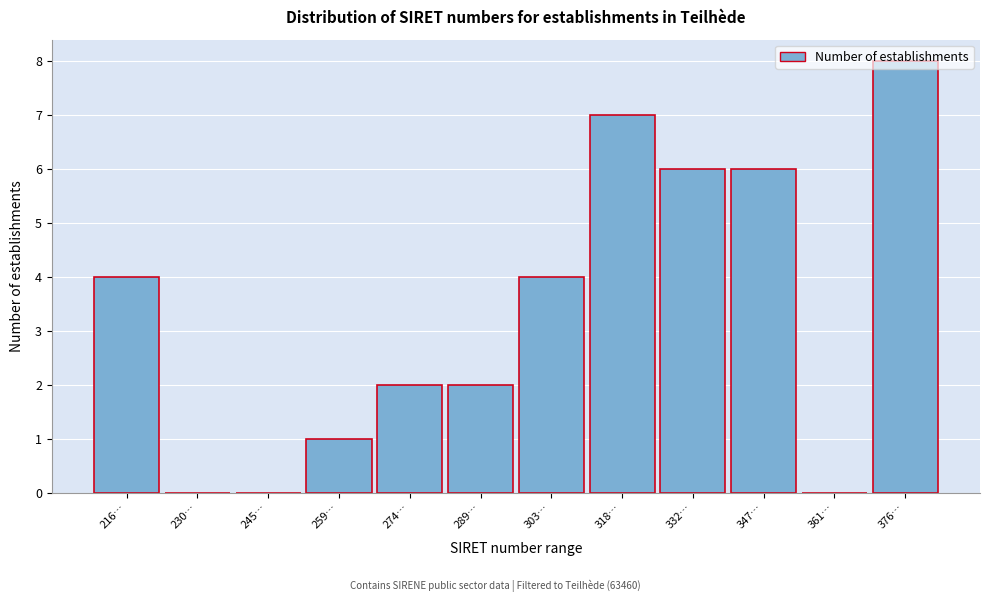

What is the sum of the values at 376… and 274…?

10